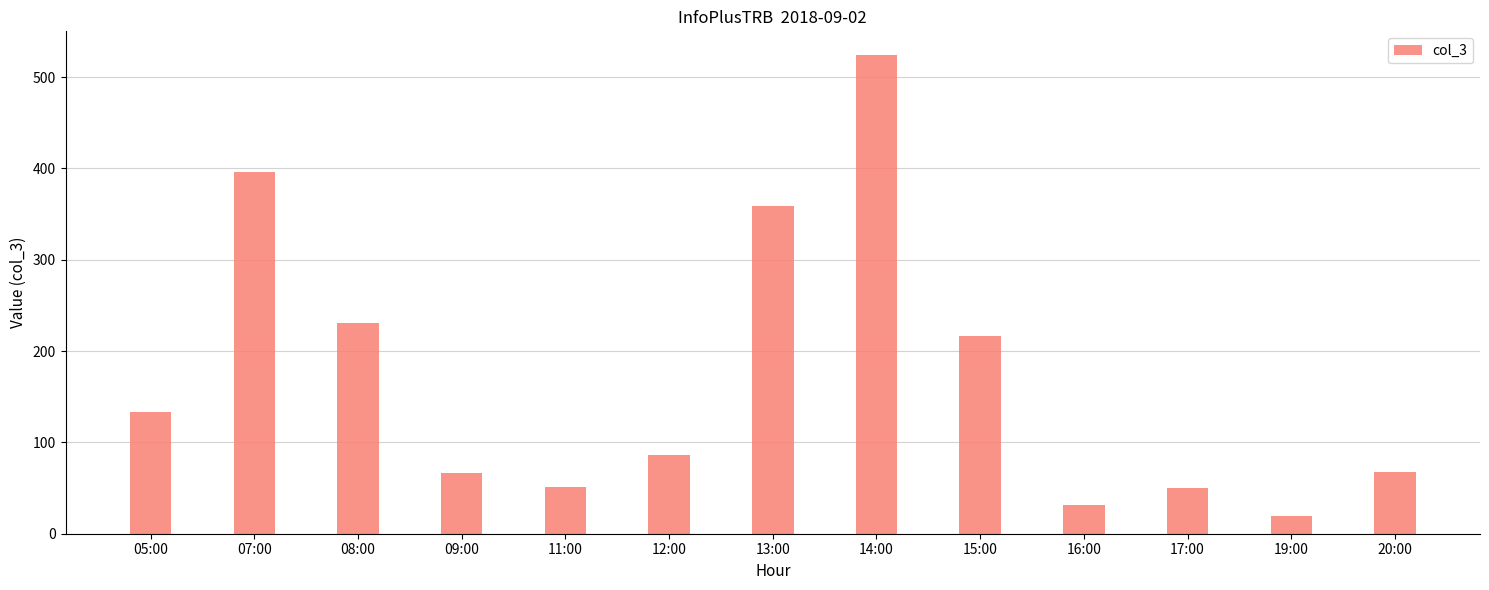

Where is the data nearest to the value 271?

08:00